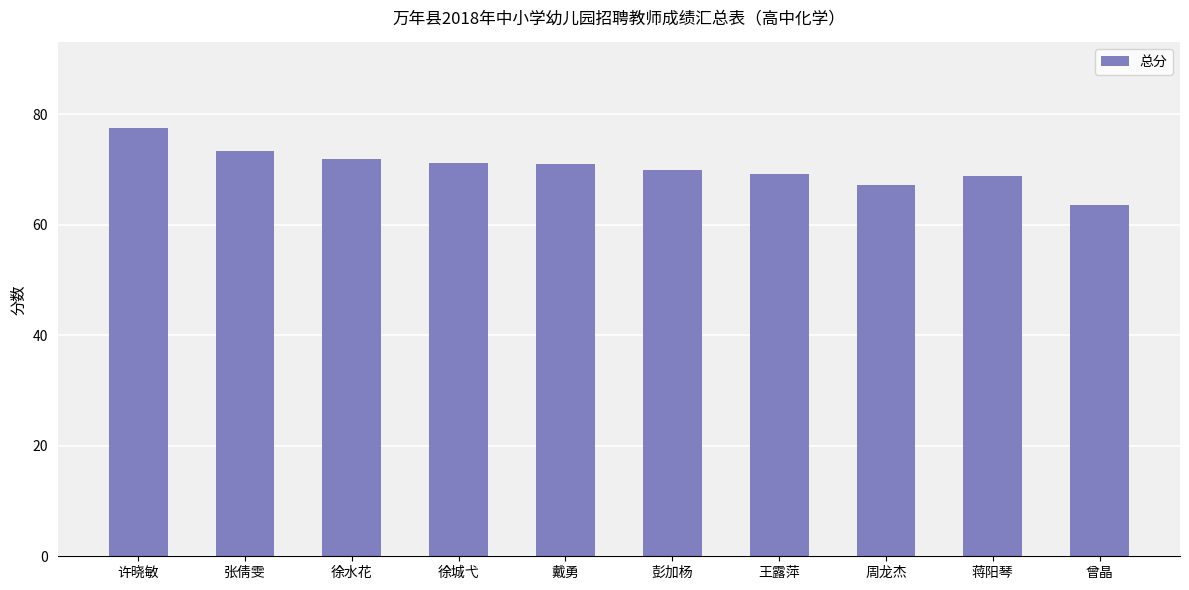

Read the value at 张倩雯.

73.4